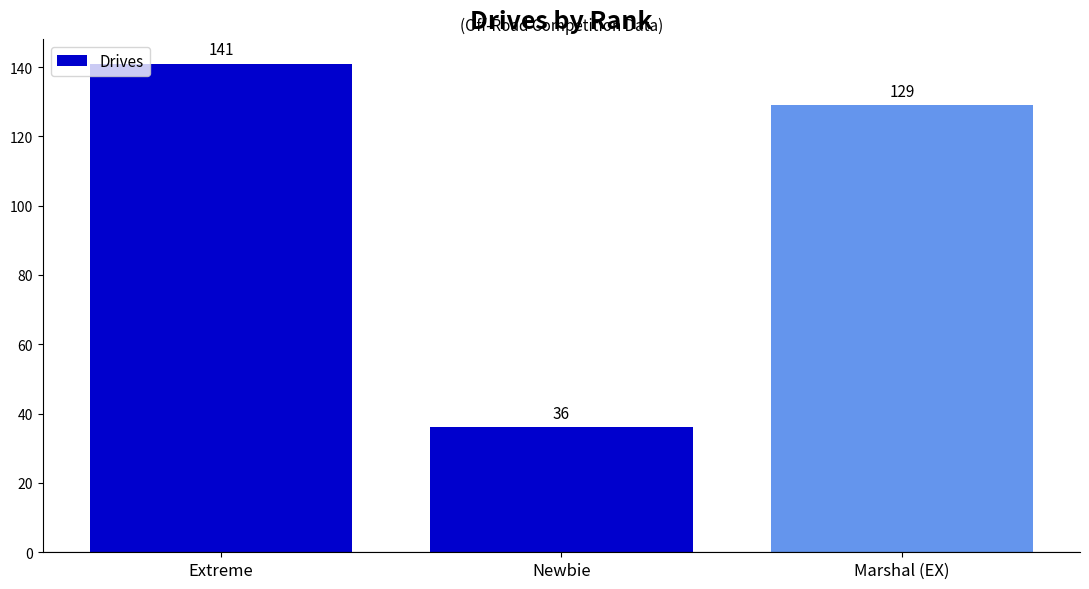

Rank the categories by value from highest to lowest.

Extreme, Marshal (EX), Newbie